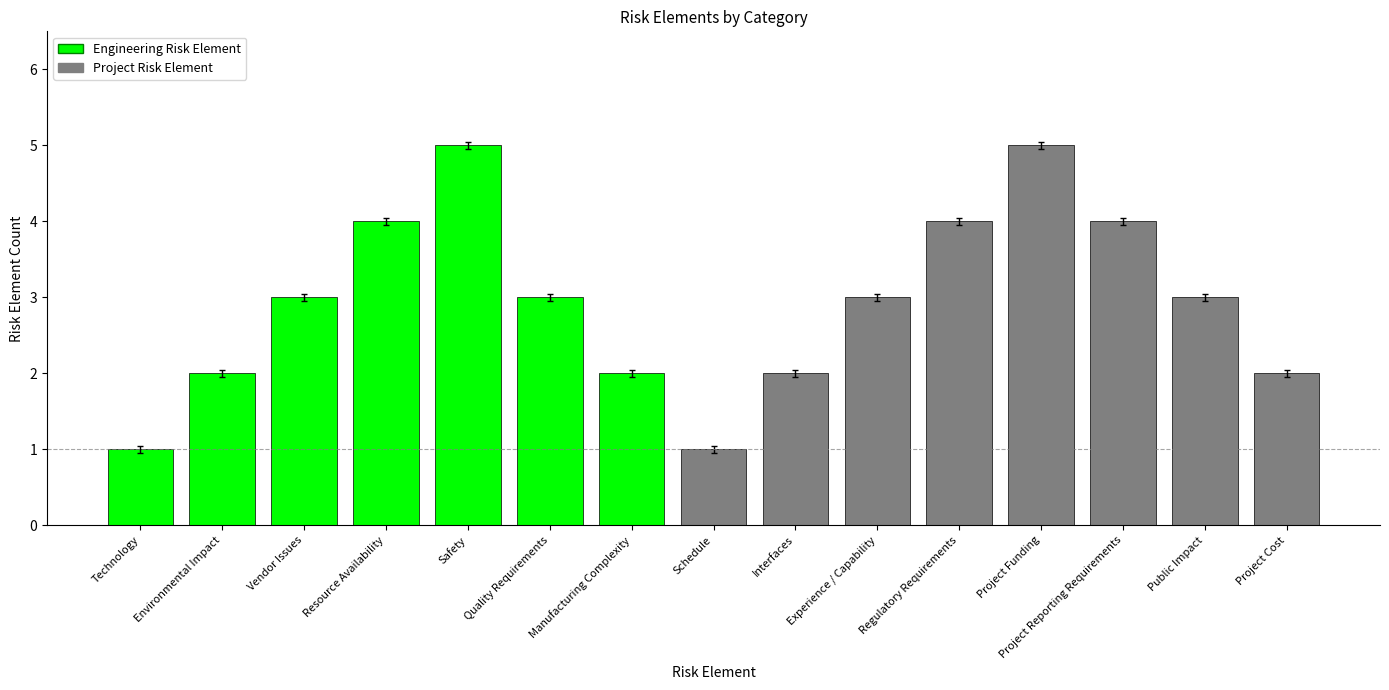

What is the maximum value shown in the chart?

5